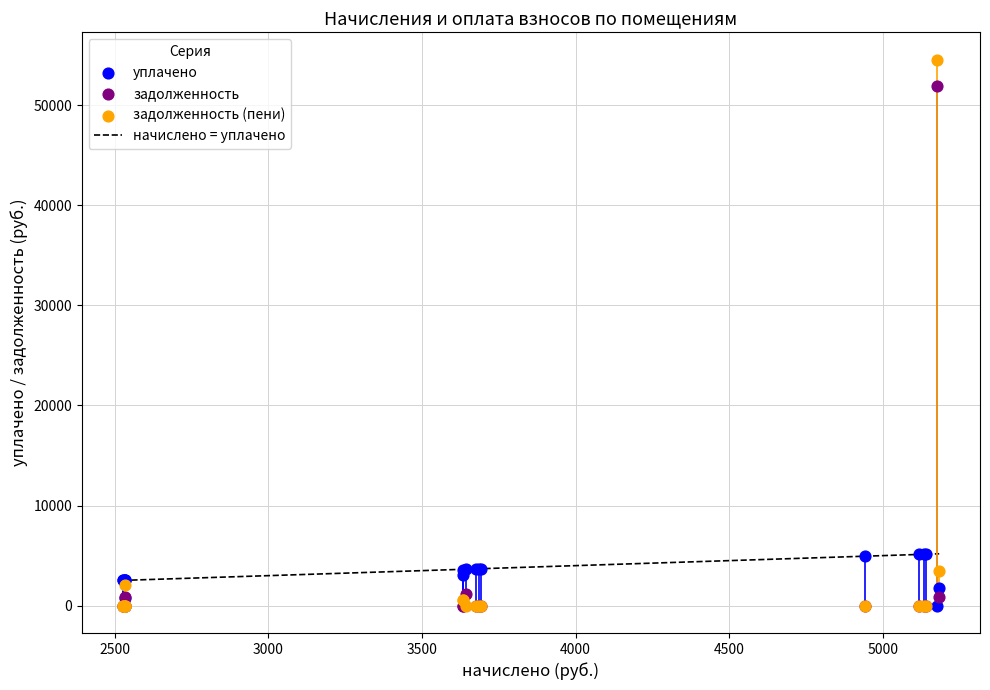

Which series has the widest spread of Y values?

задолженность (пени)